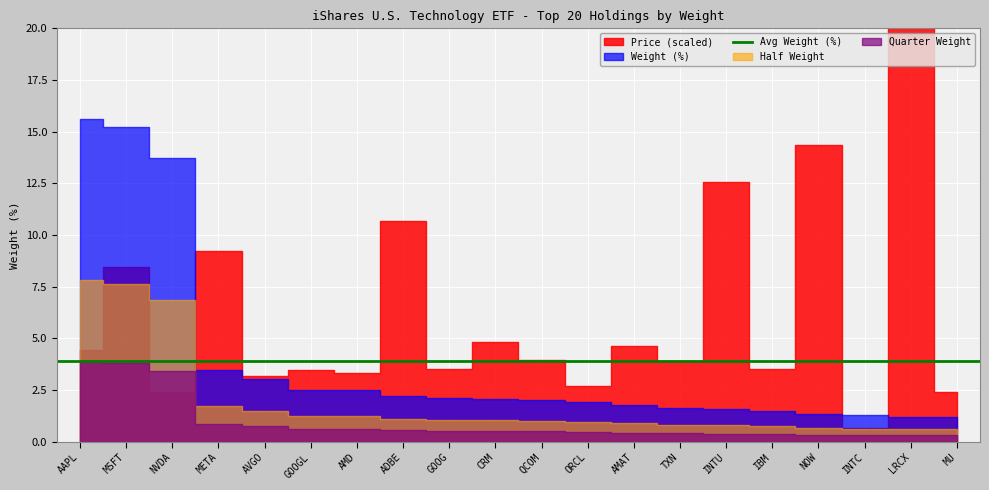

True or false: the data shows 1.5 at IBM.

True